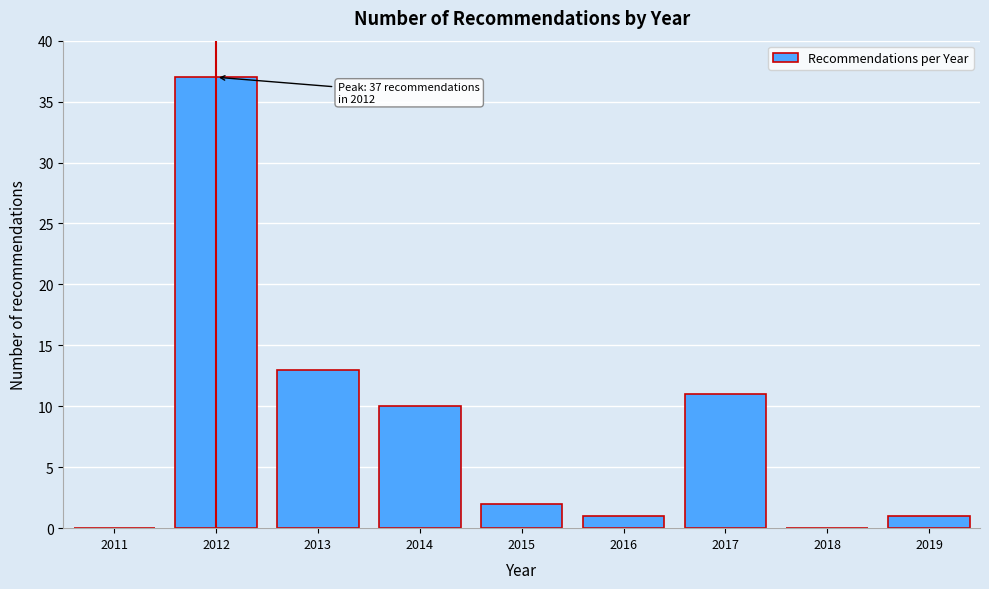

Reading left to right, extract all data points from this chart.

2011=0	2012=37	2013=13	2014=10	2015=2	2016=1	2017=11	2018=0	2019=1